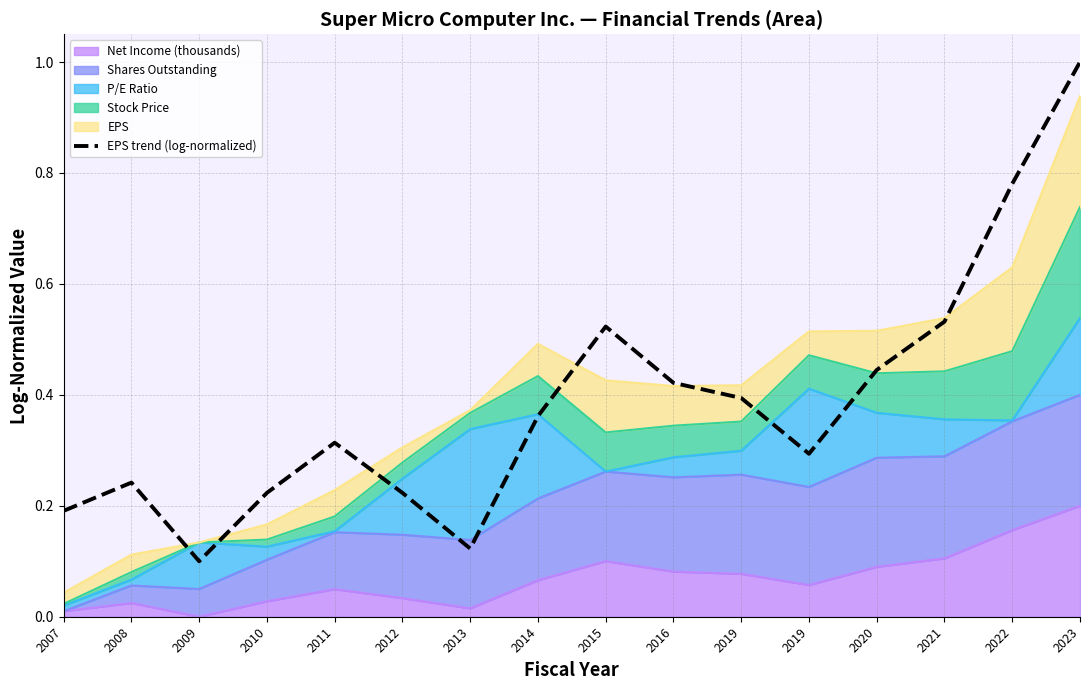

What is the value of the 8th point from the left?

0.4